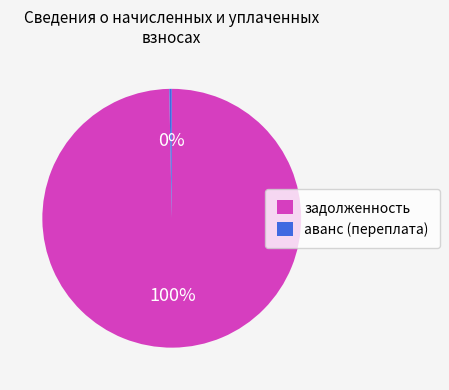

To the nearest percent, what percentage of the pie is задолженность?

100%